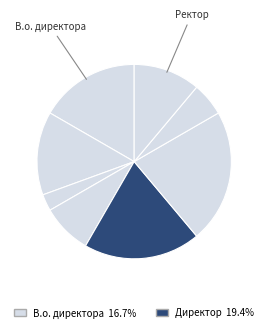

How many slices are in this pie chart?

8